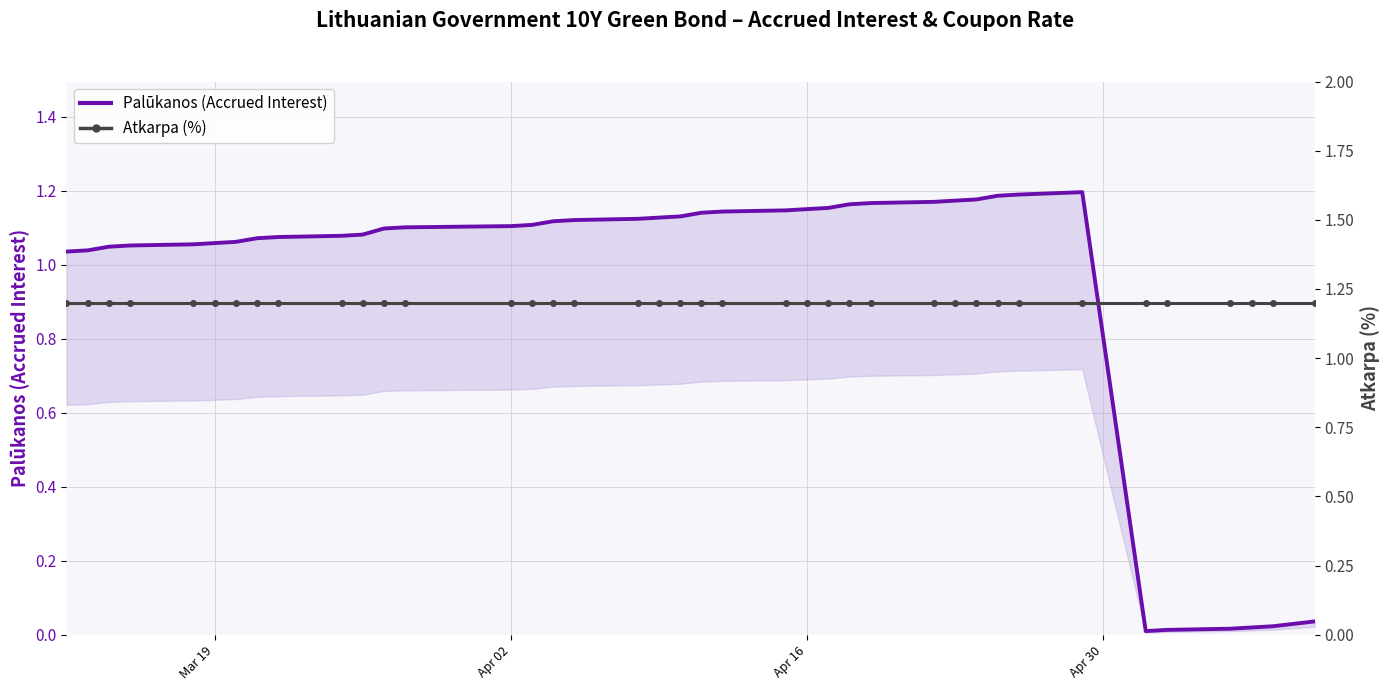

Reading right to left, extract all data points from this chart.

Palūkanos (Accrued Interest): 0.0	0.0	0.0	0.0	0.0	0.0	1.2	1.2	1.2	1.2	1.2	1.2	1.2	1.2	1.2	1.2	1.1	1.1	1.1	1.1	1.1	1.1	1.1	1.1	1.1	1.1	1.1	1.1	1.1	1.1	1.1	1.1	1.1	1.1	1.1	1.1	1.0	1.0	1.0
Atkarpa (%): 1.2	1.2	1.2	1.2	1.2	1.2	1.2	1.2	1.2	1.2	1.2	1.2	1.2	1.2	1.2	1.2	1.2	1.2	1.2	1.2	1.2	1.2	1.2	1.2	1.2	1.2	1.2	1.2	1.2	1.2	1.2	1.2	1.2	1.2	1.2	1.2	1.2	1.2	1.2